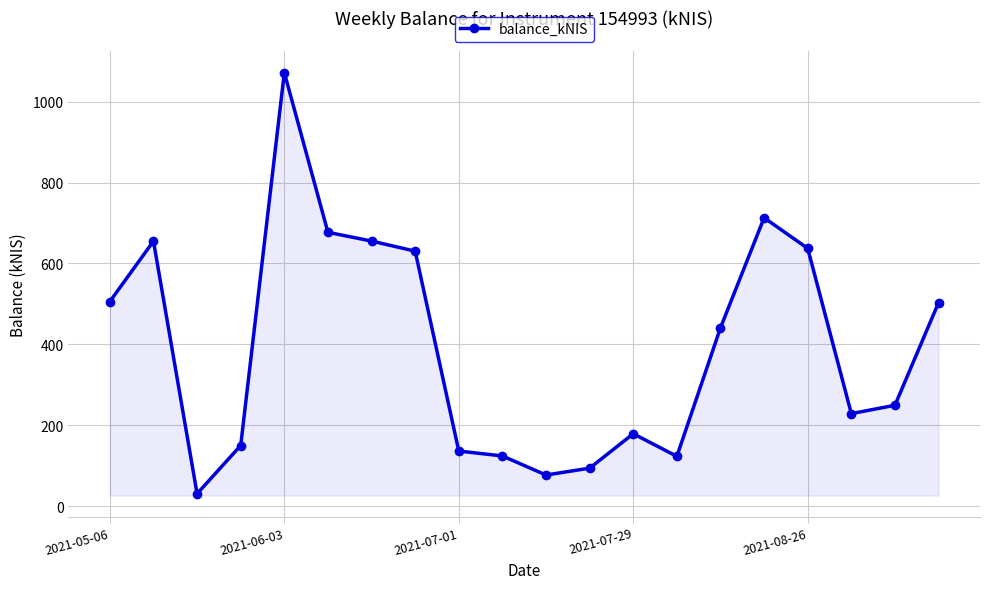

How many interior local valleys (lower than both neighbors) does the data have?

4